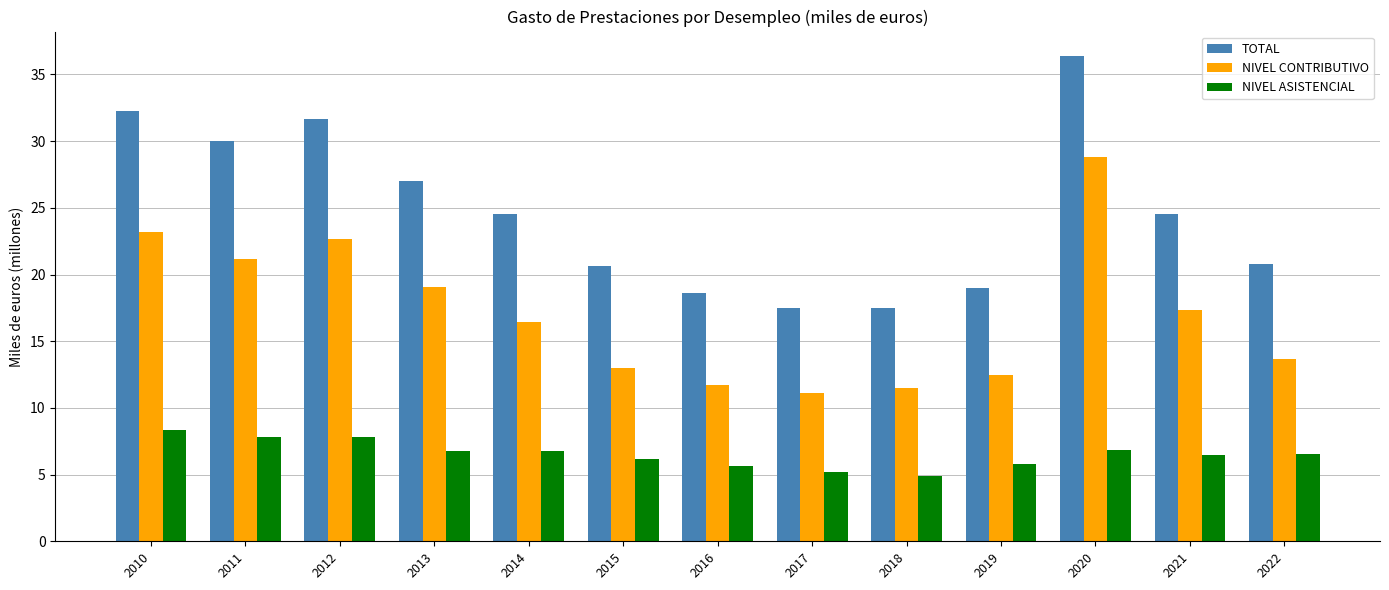

The value of NIVEL CONTRIBUTIVO at 2011 is 21.2. True or false?

True